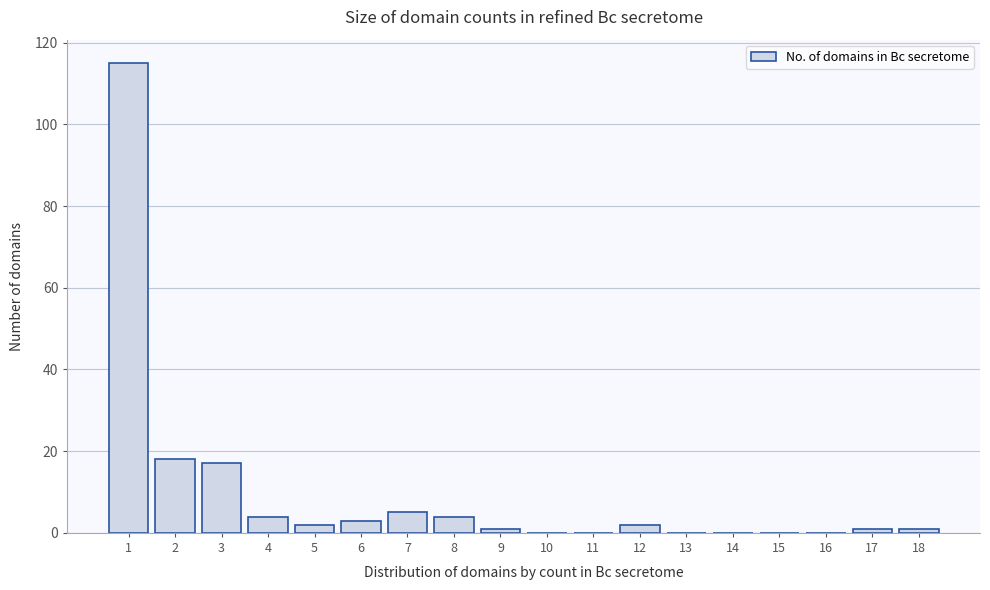

Reading left to right, transcribe all the data shown in this chart.

1=115	2=18	3=17	4=4	5=2	6=3	7=5	8=4	9=1	10=0	11=0	12=2	13=0	14=0	15=0	16=0	17=1	18=1